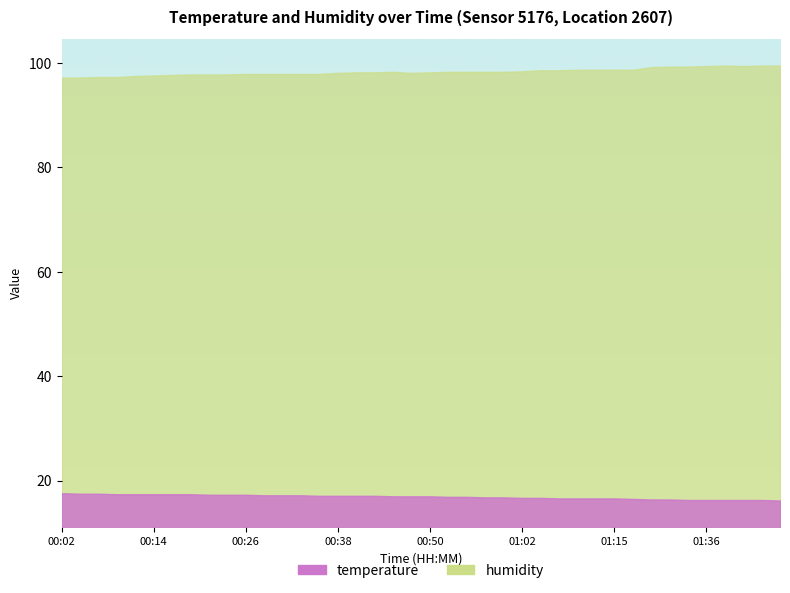

Which series has the largest range (max minus min)?

humidity